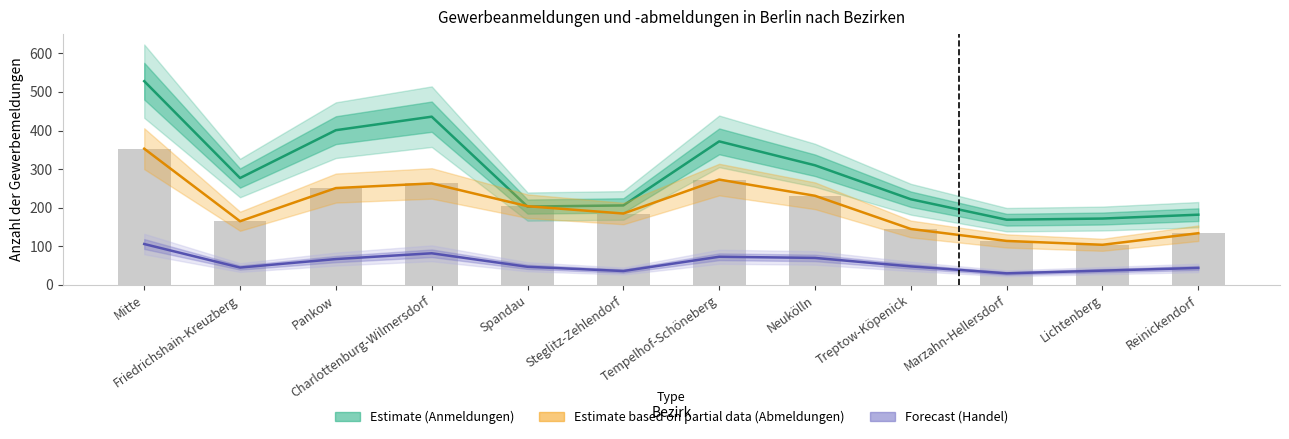

Is it true that Abmeldungen (Partial) equals 251 at Pankow?

True